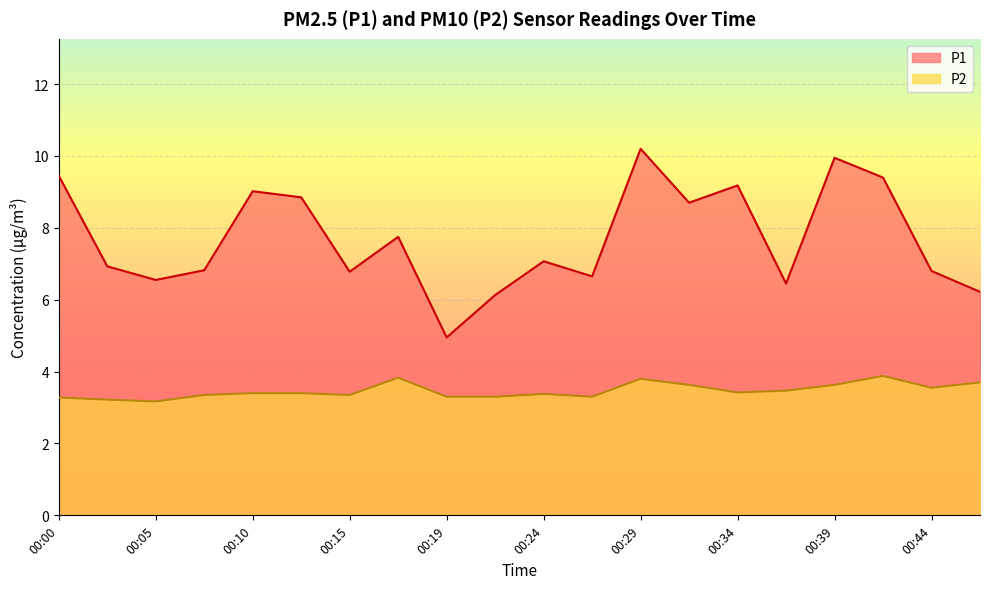

In P2, how many points are higher than both neighbors (excluding endpoints)?

4